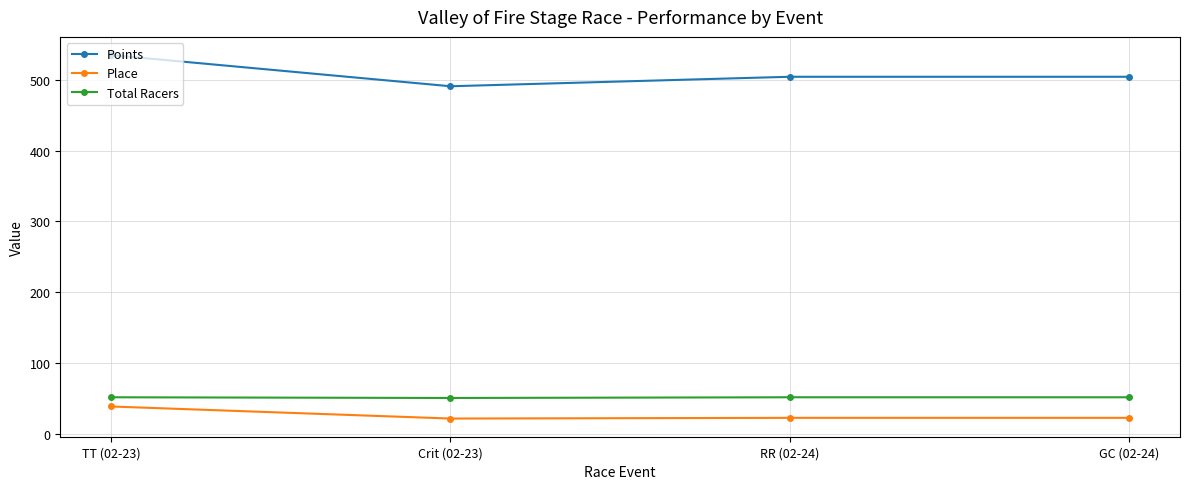

True or false: Total Racers has more than 1 interior local peaks.

False